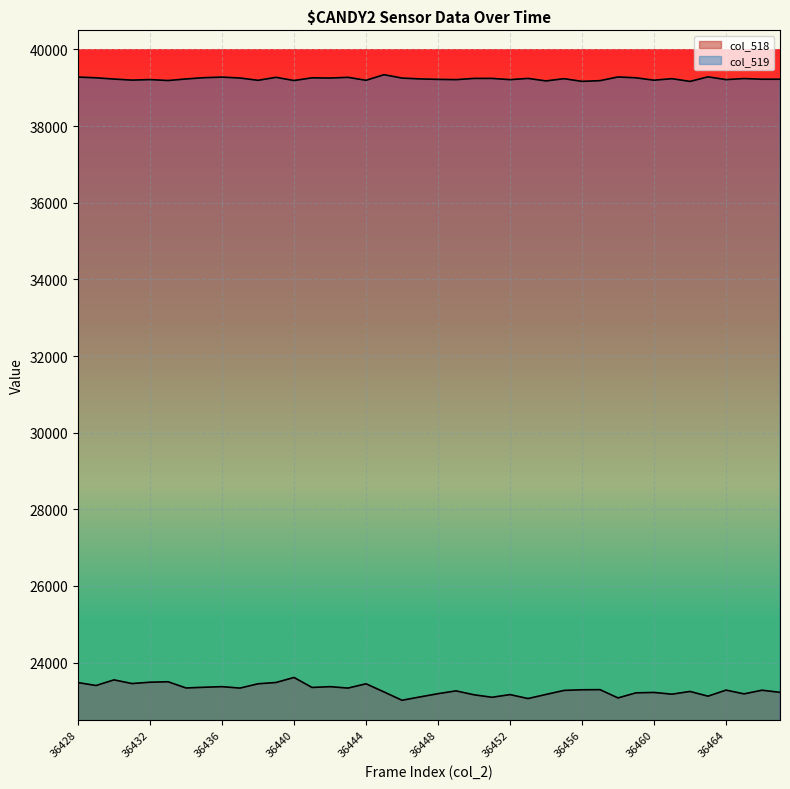

Which category has the lowest value across all series?

36446